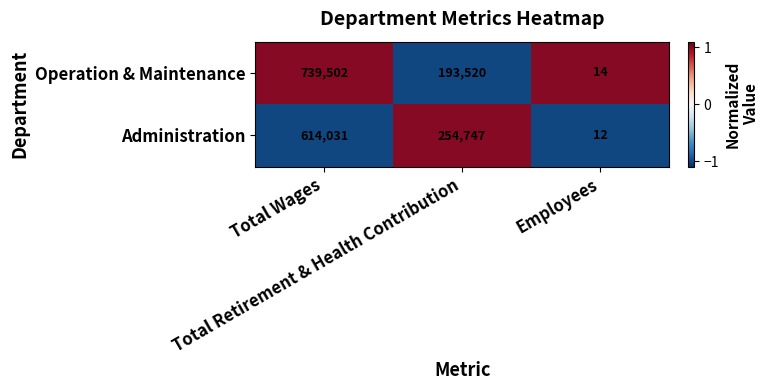

At Total Retirement & Health Contribution, list the series in order from smallest to largest.

Operation & Maintenance, Administration